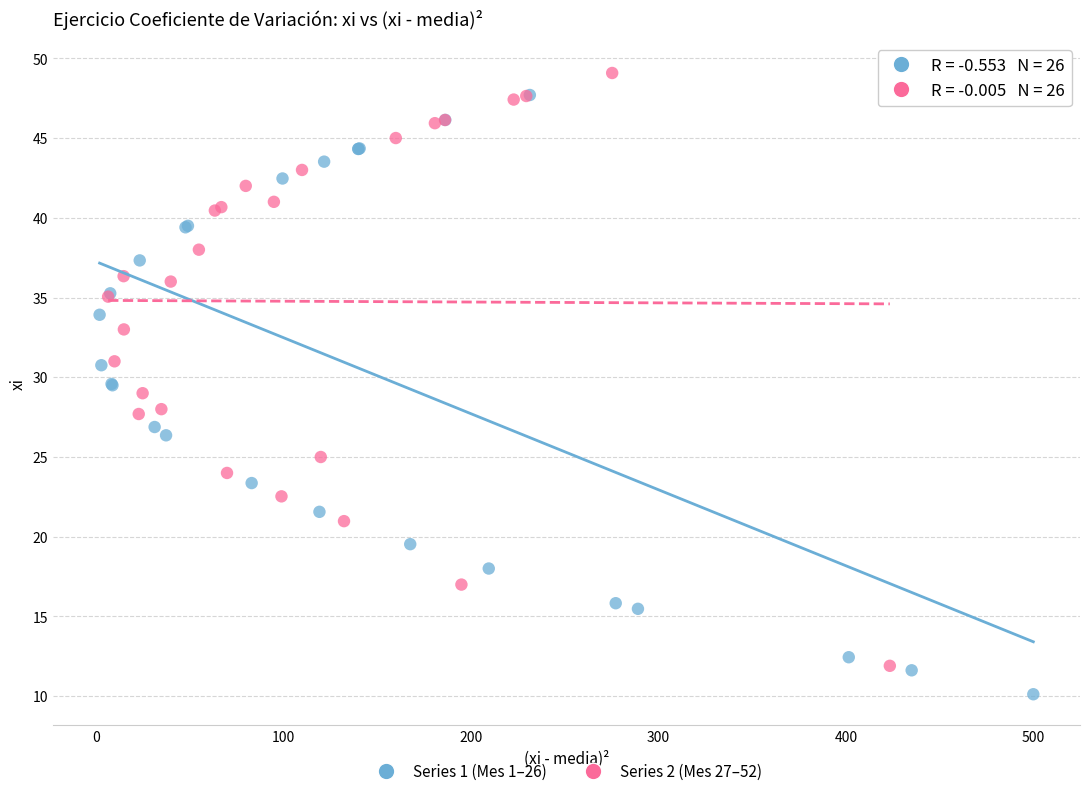

Which series contains the highest Y value?

Series 2 (Mes 27–52)